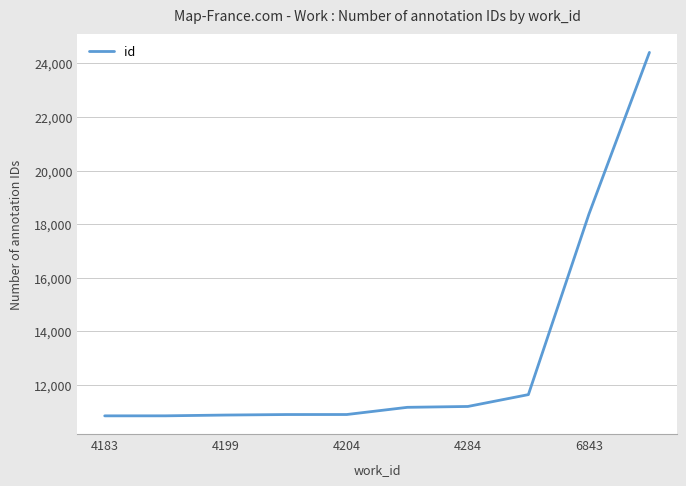

What is the smallest value displayed?

10853